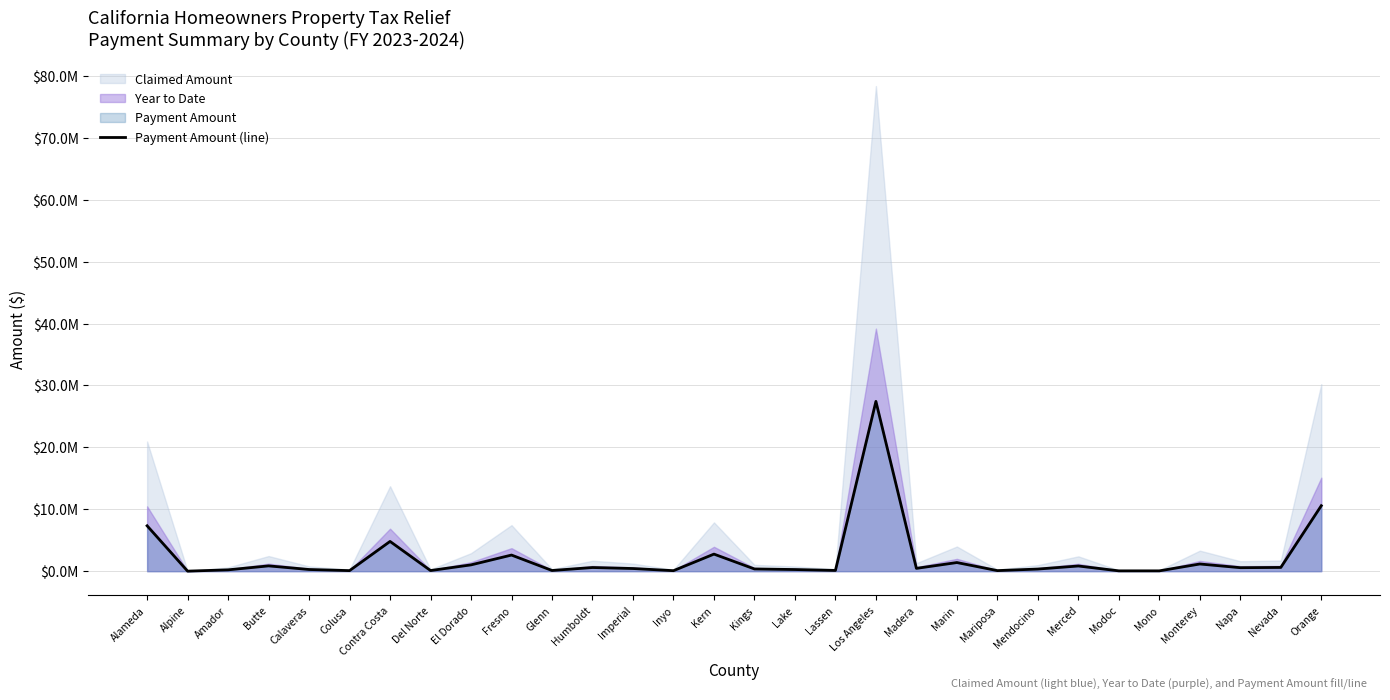

List the labels in order of value, largest first.

Los Angeles, Orange, Alameda, Contra Costa, Kern, Fresno, Marin, Monterey, El Dorado, Butte, Merced, Nevada, Humboldt, Napa, Madera, Imperial, Kings, Mendocino, Calaveras, Lake, Amador, Lassen, Glenn, Del Norte, Mariposa, Colusa, Inyo, Mono, Modoc, Alpine